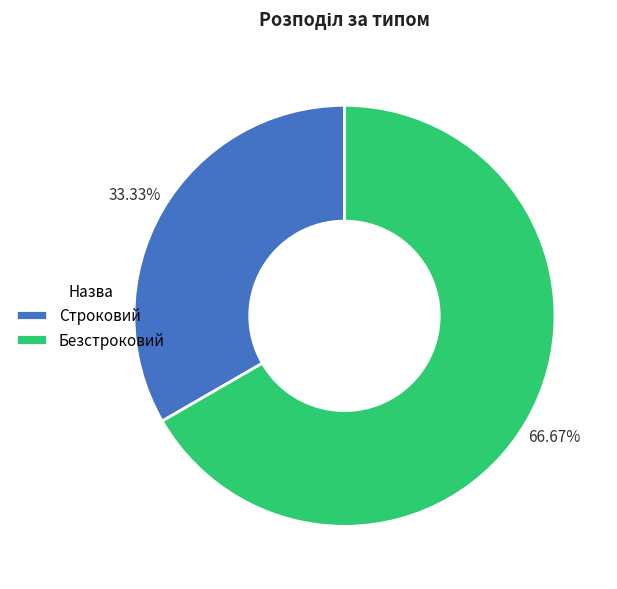

To the nearest percent, what is the average slice percentage?

50%